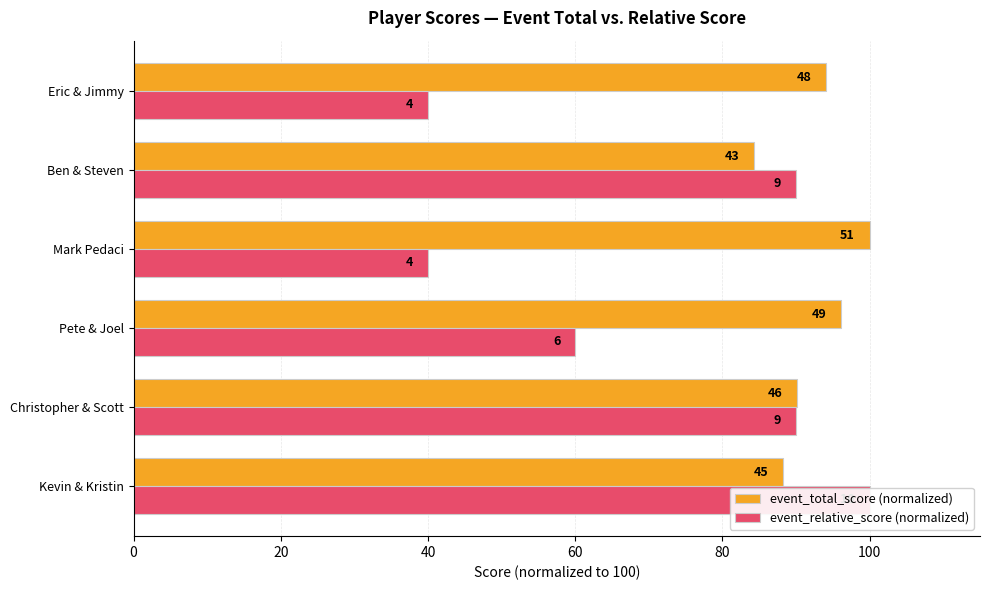

Reading left to right, extract all data points from this chart.

event_total_score (normalized): 88.2	90.2	96.1	100.0	84.3	94.1
event_relative_score (normalized): 100.0	90.0	60.0	40.0	90.0	40.0